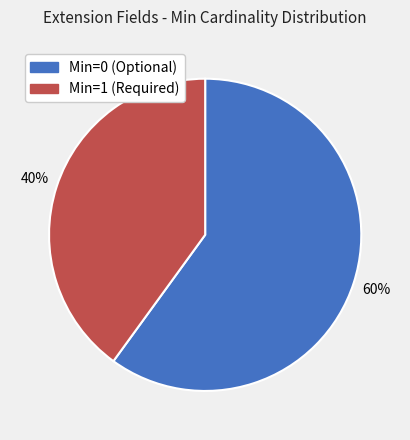

Does any single category account for the majority?

Yes